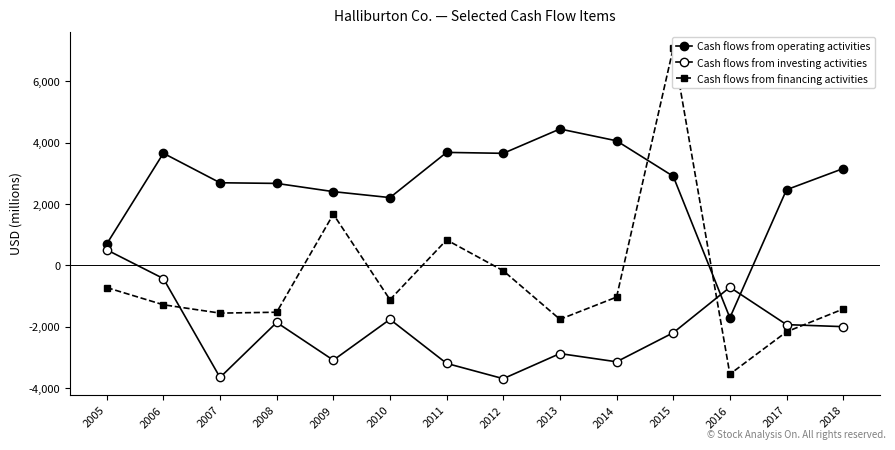

Reading right to left, what are all the values shown in this chart?

Cash flows from operating activities: 3157	2468	-1703	2906	4062	4447	3654	3684	2212	2406	2674	2695	3657	701
Cash flows from investing activities: -1993	-1927	-710	-2192	-3138	-2870	-3688	-3190	-1755	-3085	-1856	-3648	-426	510
Cash flows from financing activities: -1419	-2161	-3540	7081	-1030	-1754	-172	833	-1114	1670	-1523	-1552	-1280	-720